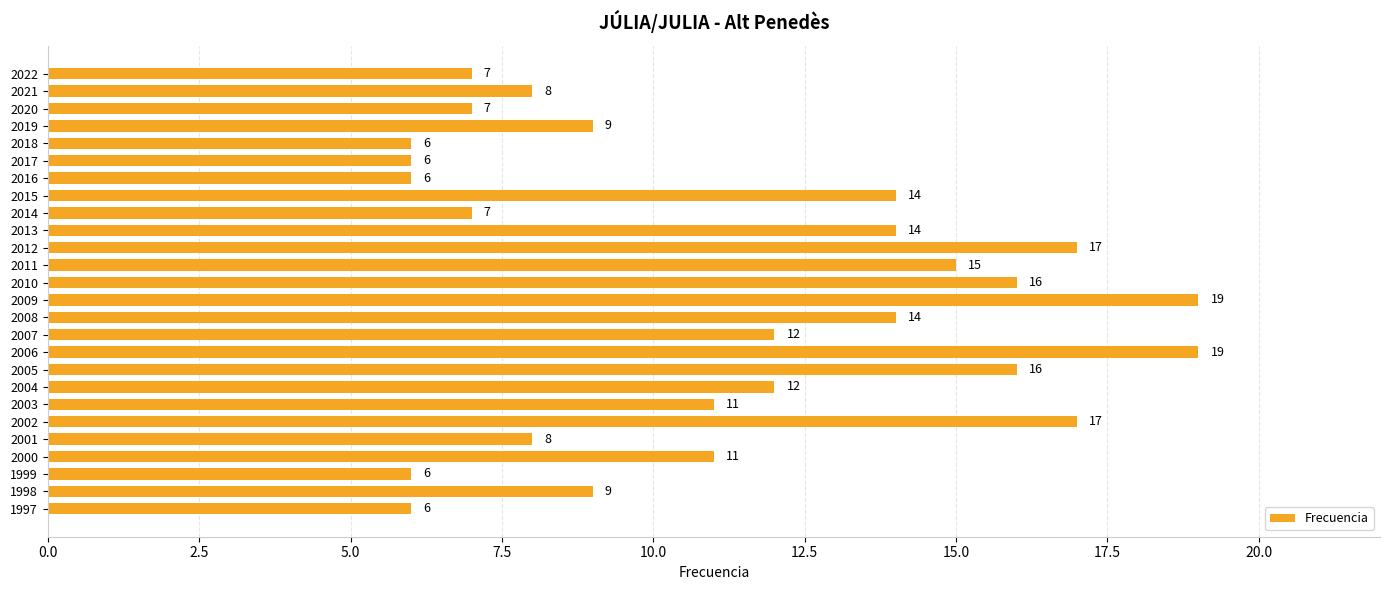

Read the value at 2017, to the nearest 5.

5